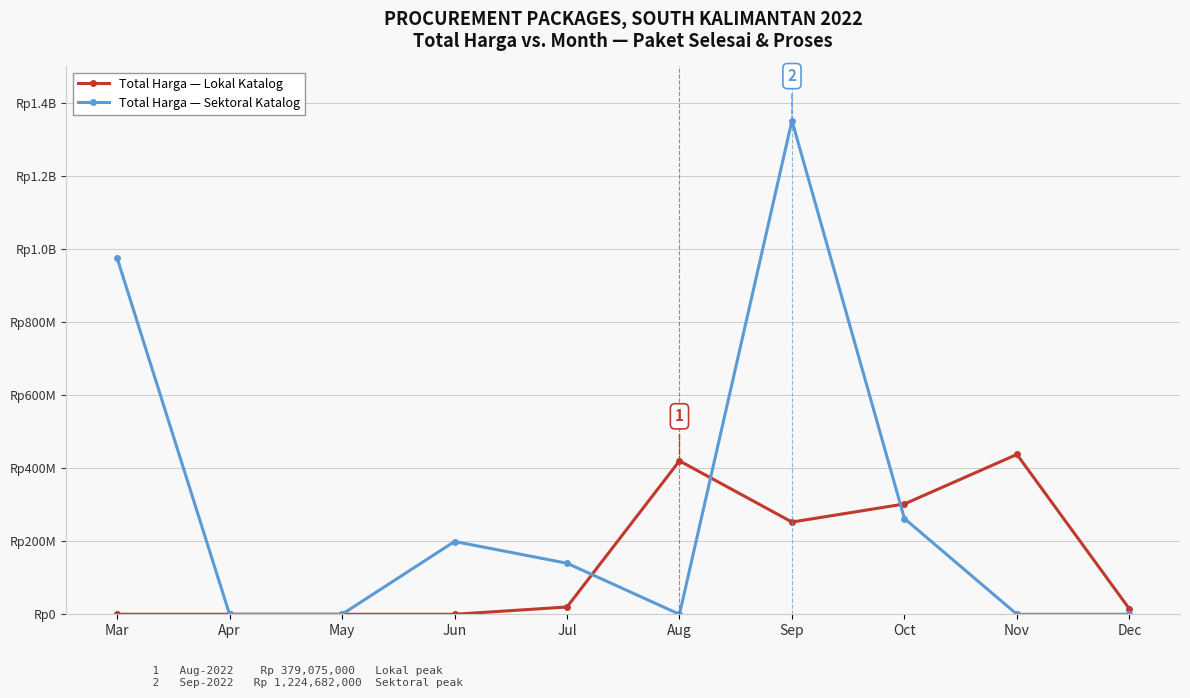

Reading left to right, extract all data points from this chart.

Total Harga — Lokal Katalog: 0	0	0	0	19950000	420075000	252477000	302053000	437660000	14750000
Total Harga — Sektoral Katalog: 975830025	0	0	199200000	139800000	0	1351682000	262118150	0	0